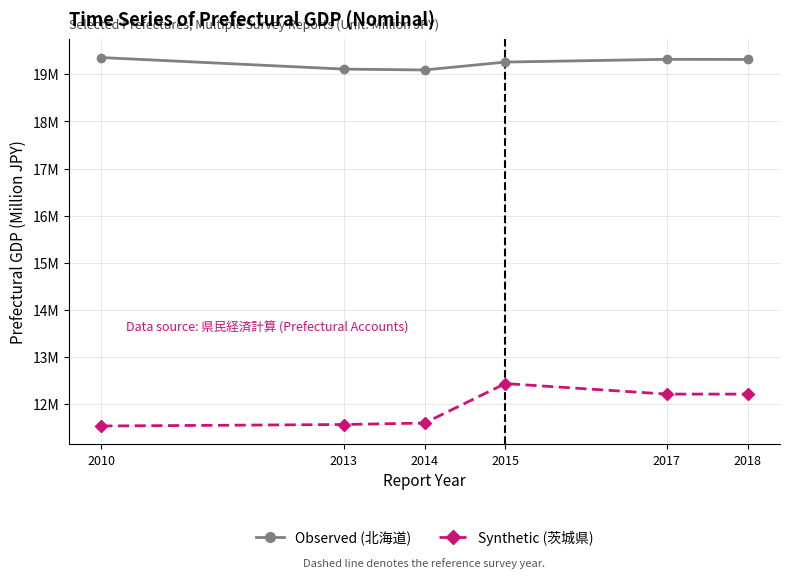

Does the chart have visible grid lines?

Yes